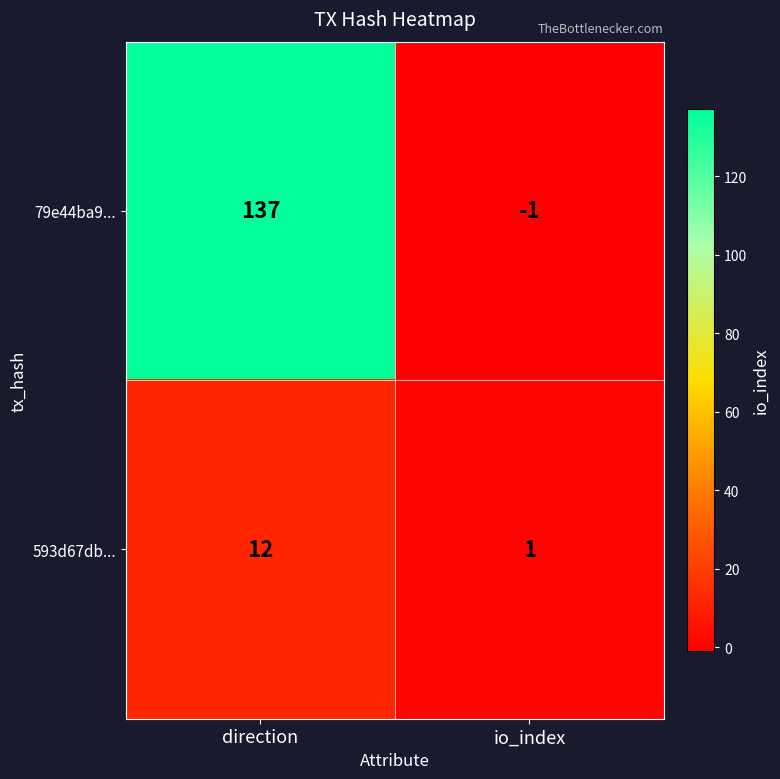

What is the average value of the 79e44ba9... series?

68